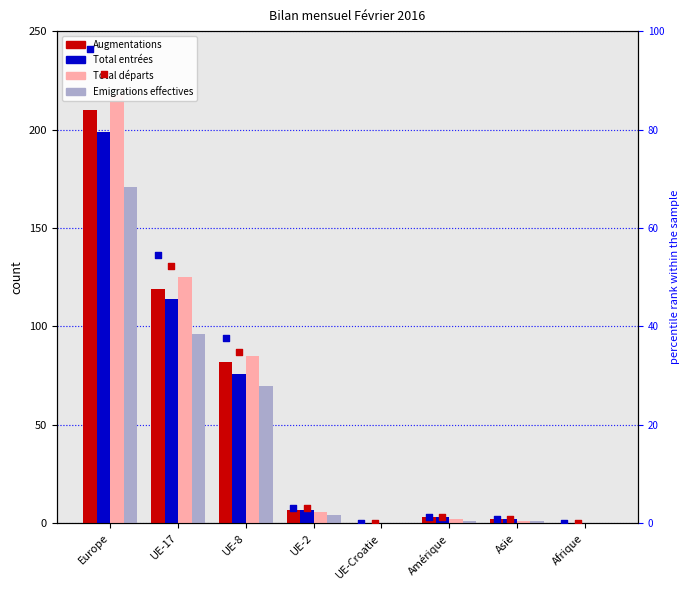

Which series has the largest total across all categories?

Total départs